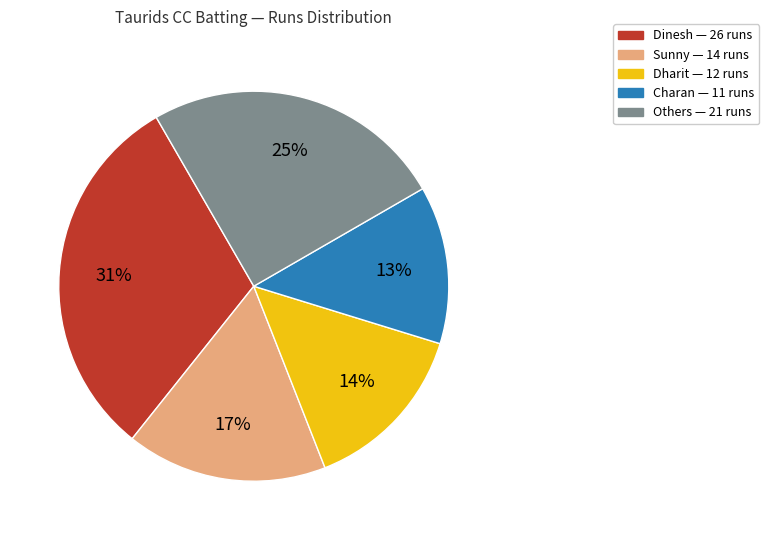

To the nearest percent, what is the difference between the largest and smallest slice percentages?

18%